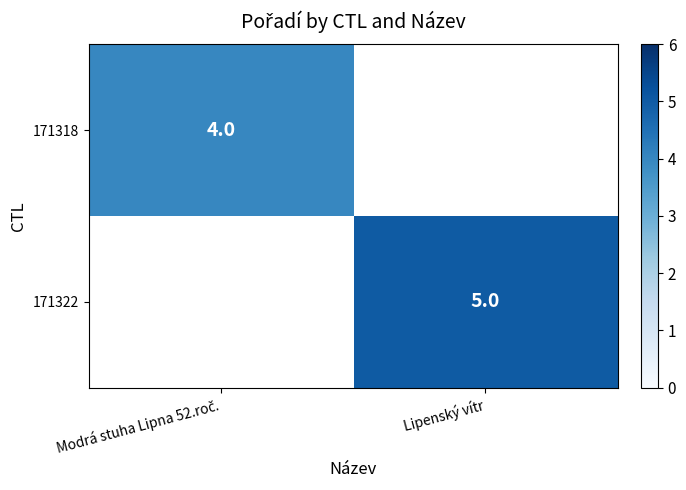

True or false: 171322 has a value of 5 at Lipenský vítr.

True